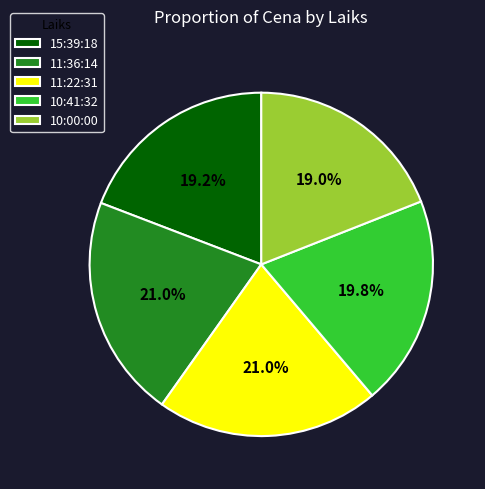

To the nearest percent, what is the difference between the 10:00:00 and 11:36:14 slice percentages?

2%